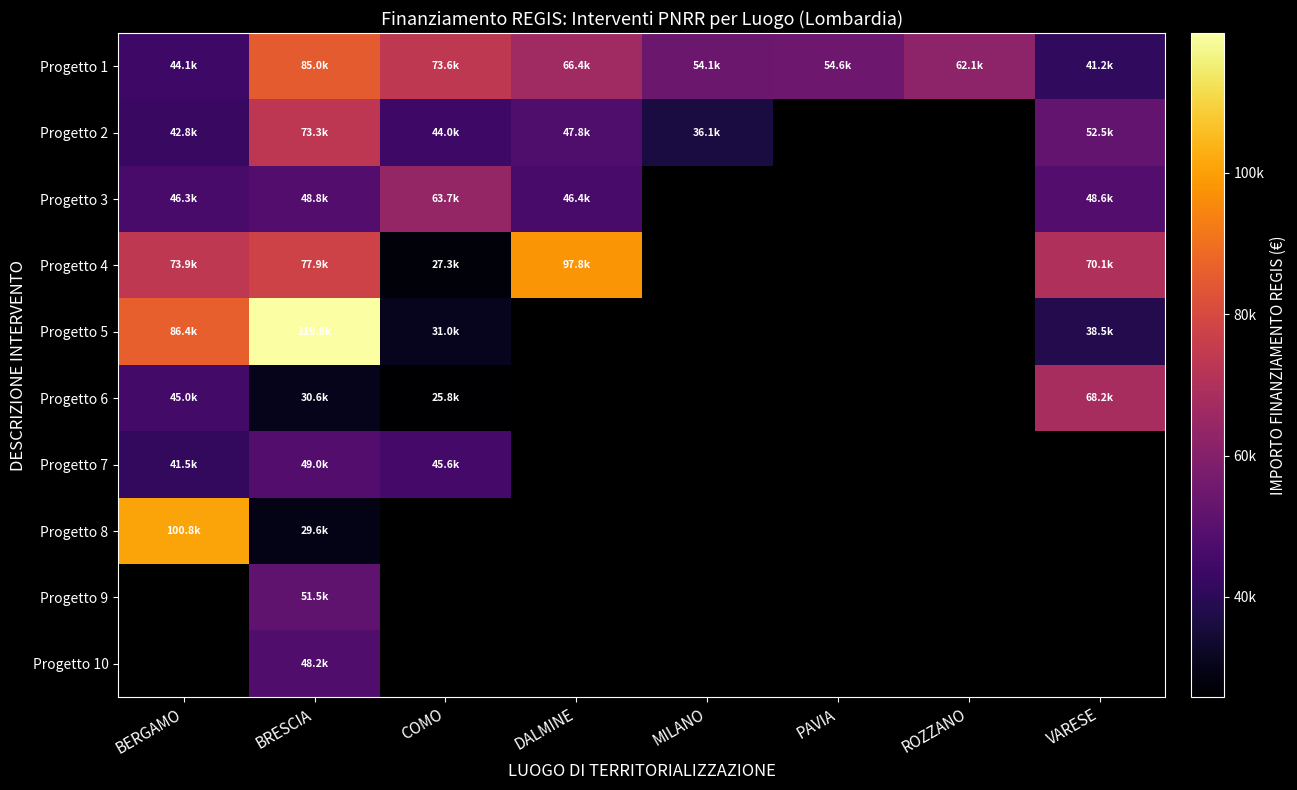

What is the greatest value displayed?

119783.4